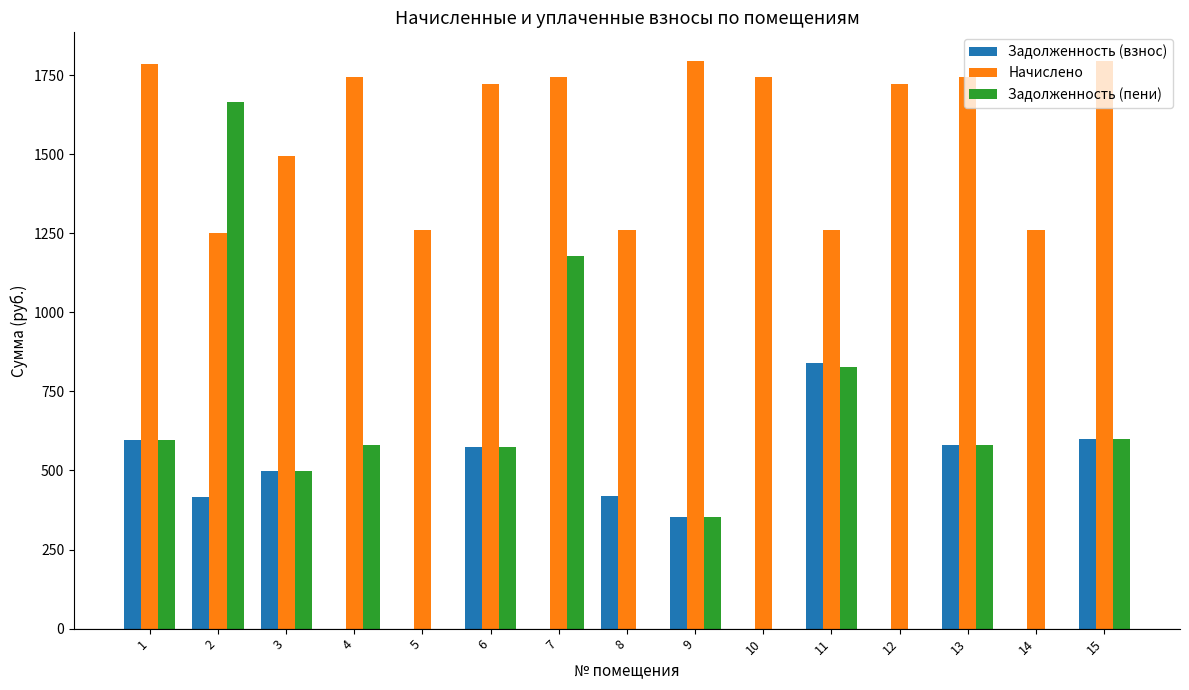

Is it true that Начислено equals 1721.8 at 12?

True